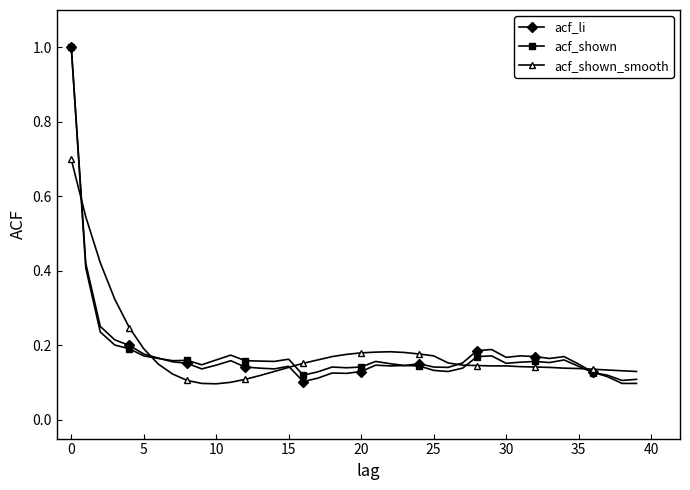

At how many categories does at least one series exceed 0?

40